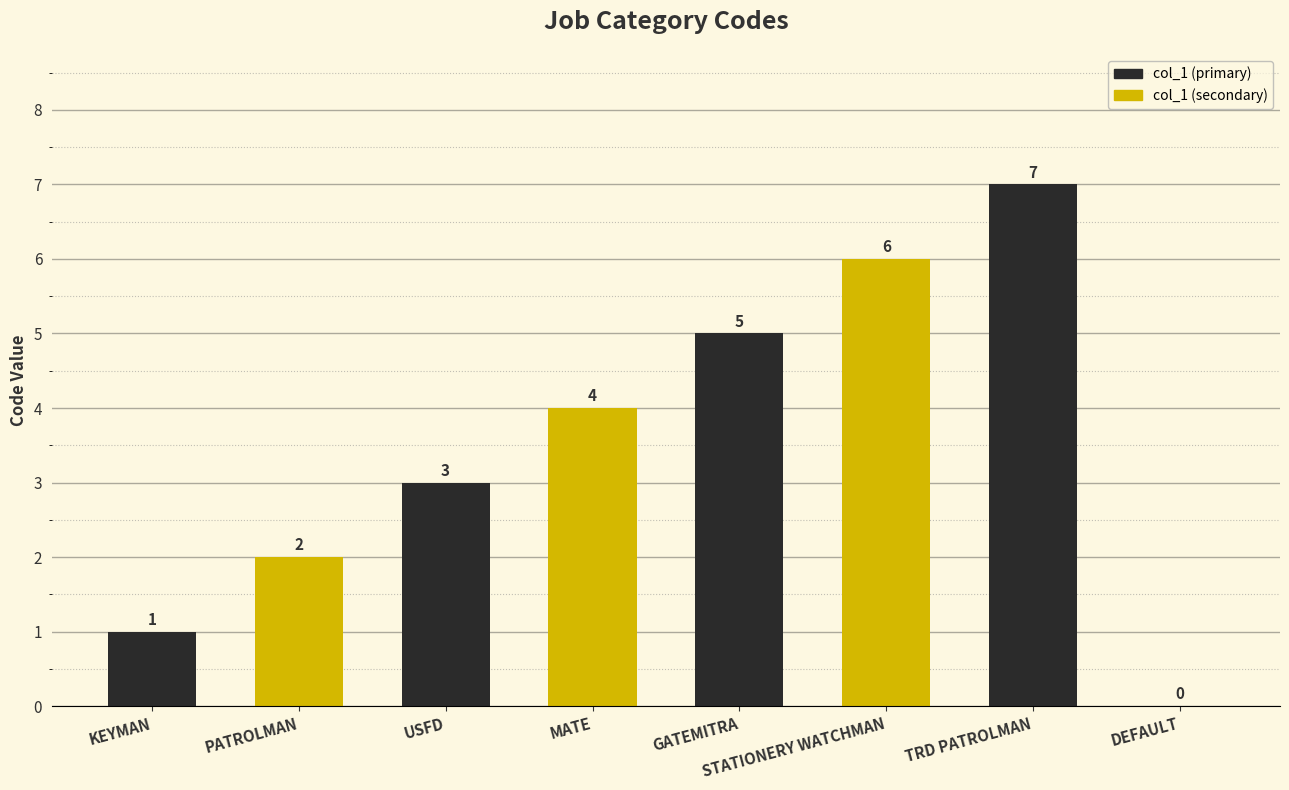

Read the col_1 (secondary) value at USFD.

4